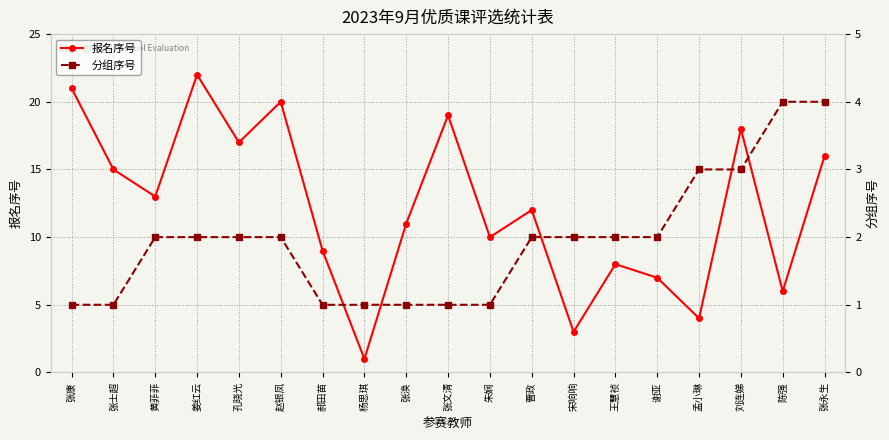

The value of 分组序号 at 谢亚 is 2. True or false?

True